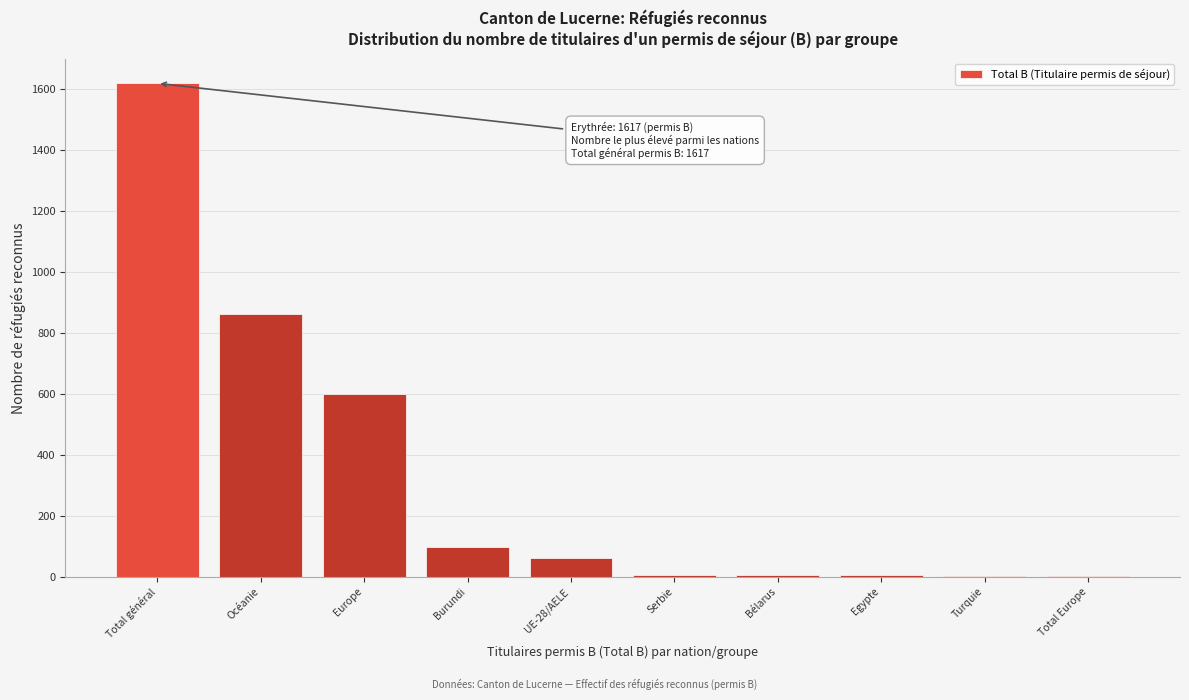

Which has a higher value, Europe or Turquie?

Europe